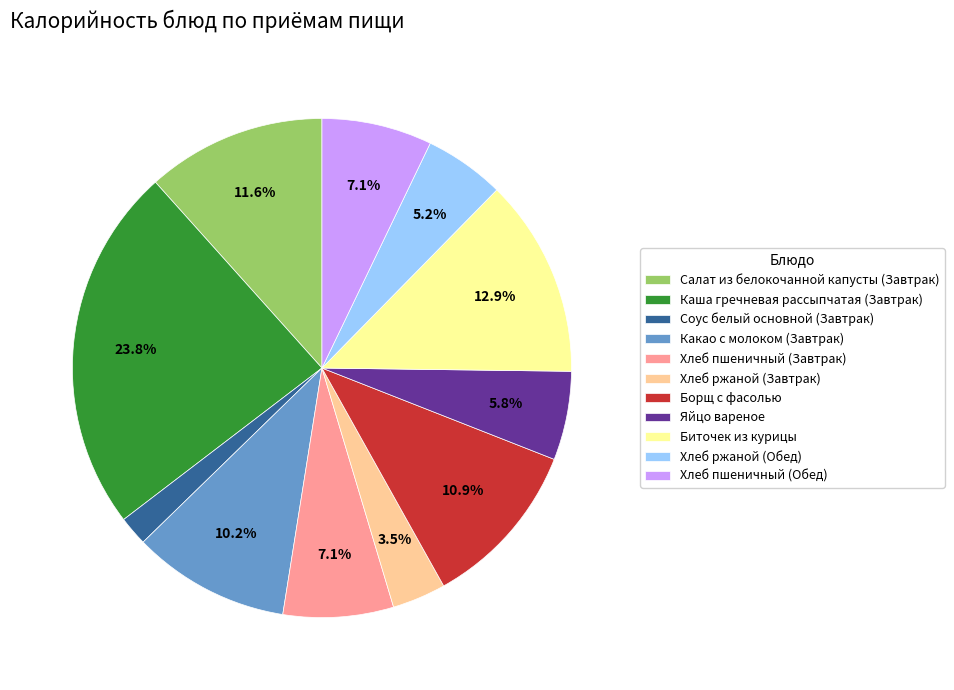

Is it true that Хлеб пшеничный (Завтрак) is 21% of the pie?

False